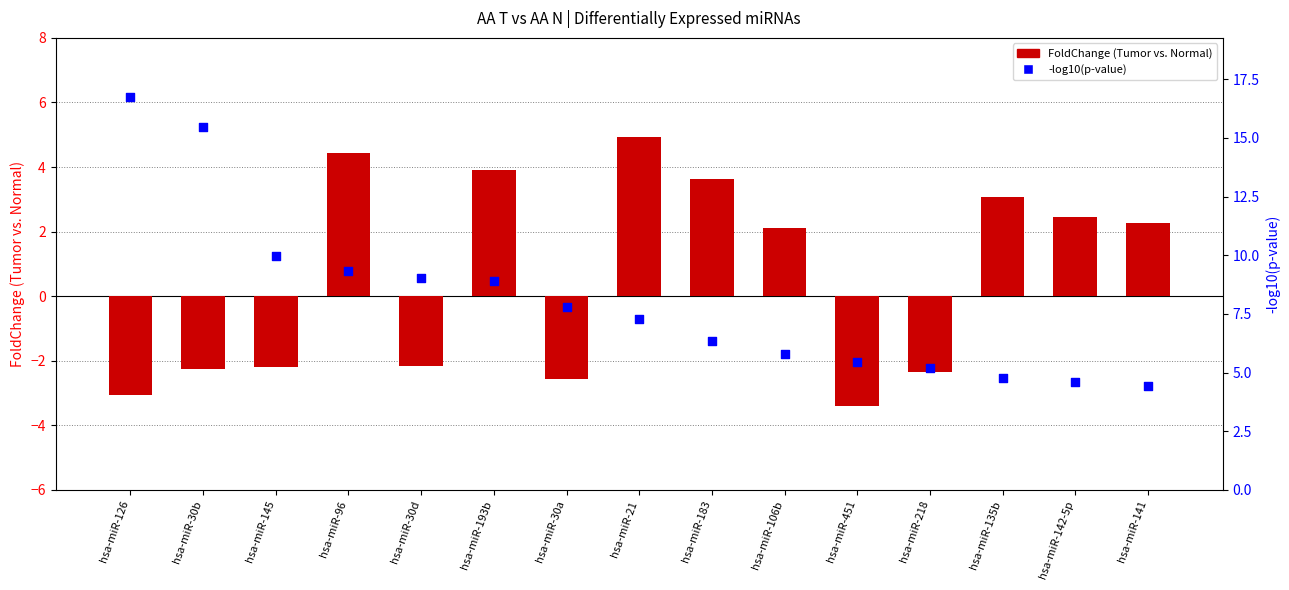

Is the value of FoldChange(Tumor vs. Normal) at hsa-miR-193b greater than the value of -log10(p-value) at hsa-miR-21?

No